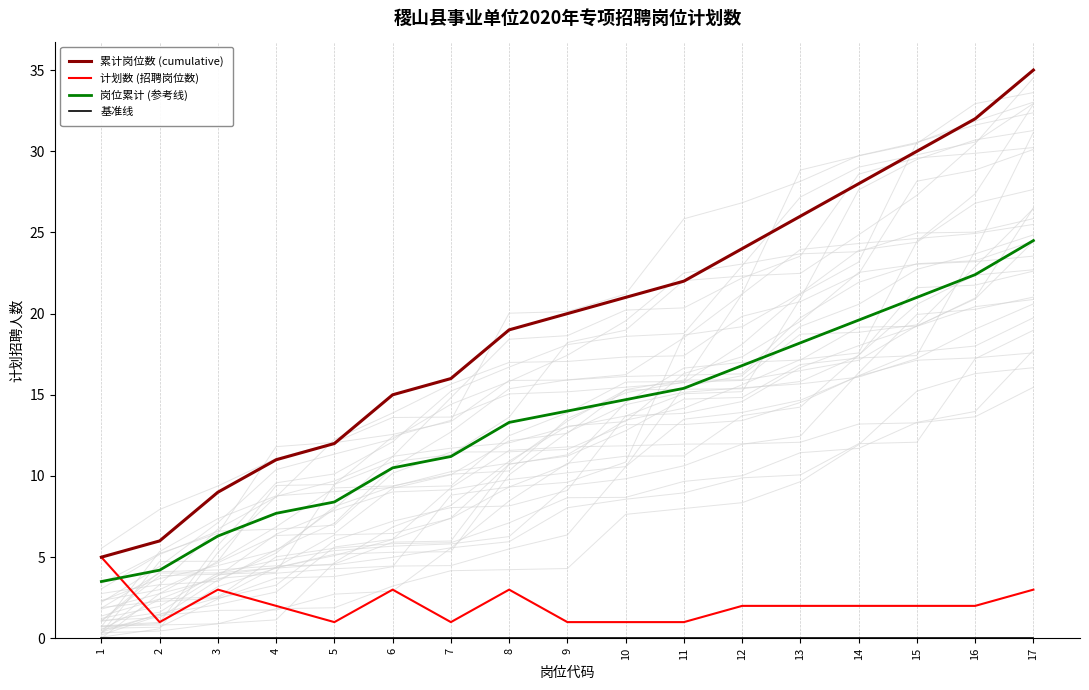

Reading left to right, list all the values displayed in this chart.

累计岗位数 (cumulative): 5.0	6.0	9.0	11.0	12.0	15.0	16.0	19.0	20.0	21.0	22.0	24.0	26.0	28.0	30.0	32.0	35.0
计划数 (招聘岗位数): 5.0	1.0	3.0	2.0	1.0	3.0	1.0	3.0	1.0	1.0	1.0	2.0	2.0	2.0	2.0	2.0	3.0
岗位累计 (参考线): 3.5	4.2	6.3	7.7	8.4	10.5	11.2	13.3	14.0	14.7	15.4	16.8	18.2	19.6	21.0	22.4	24.5
基准线: 0.1	0.1	0.1	0.1	0.1	0.1	0.1	0.1	0.1	0.1	0.1	0.1	0.1	0.1	0.1	0.1	0.1